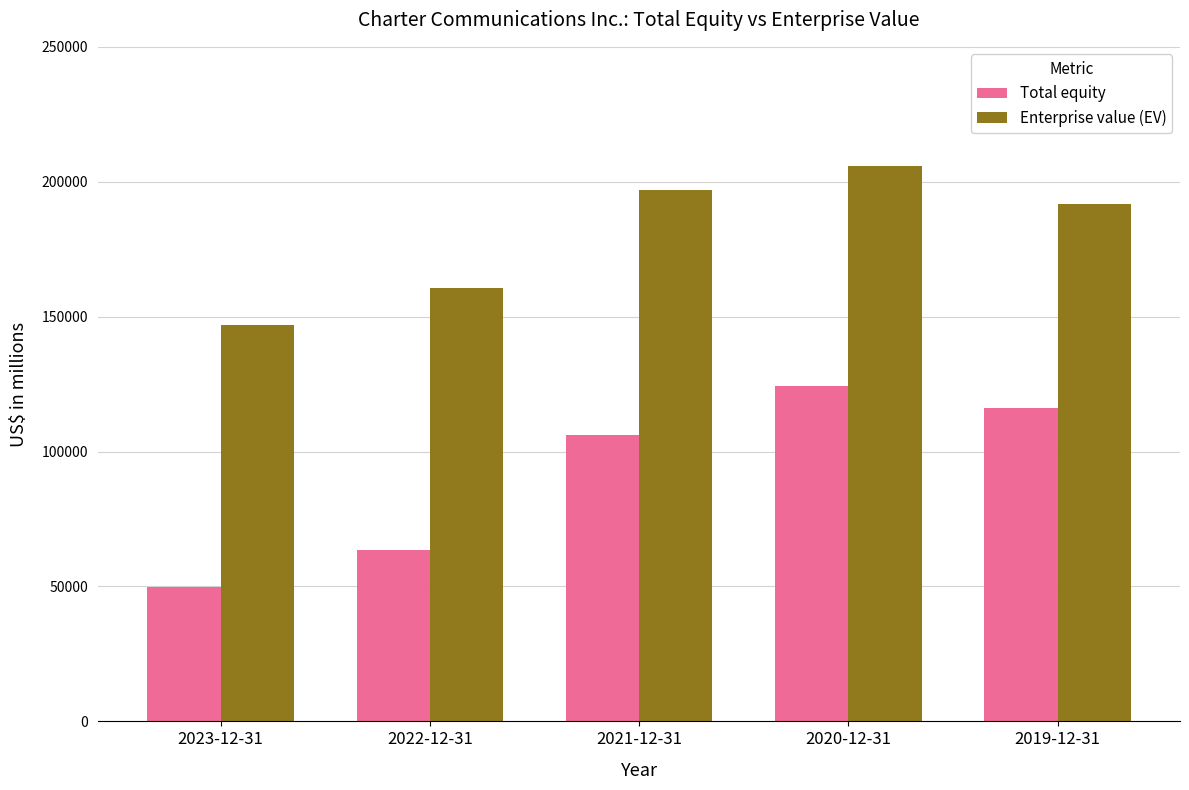

What are all the series names shown in the legend?

Total equity, Enterprise value (EV)